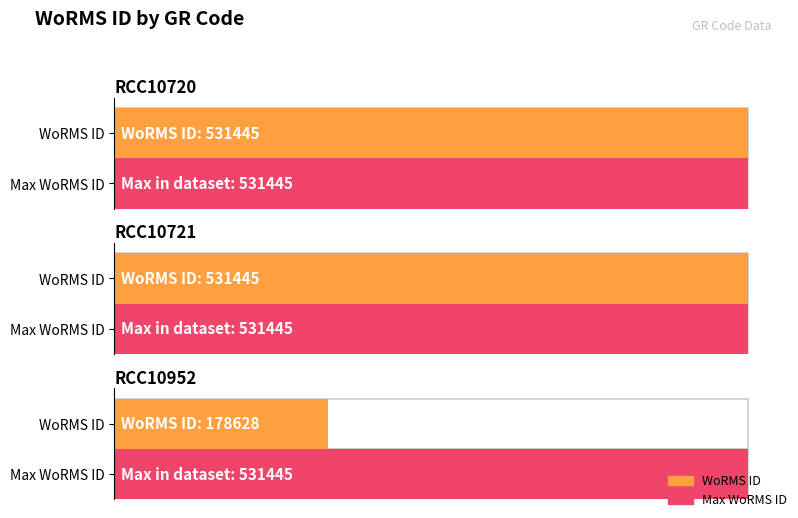

Which has a higher value, RCC10720 or RCC10952?

RCC10720